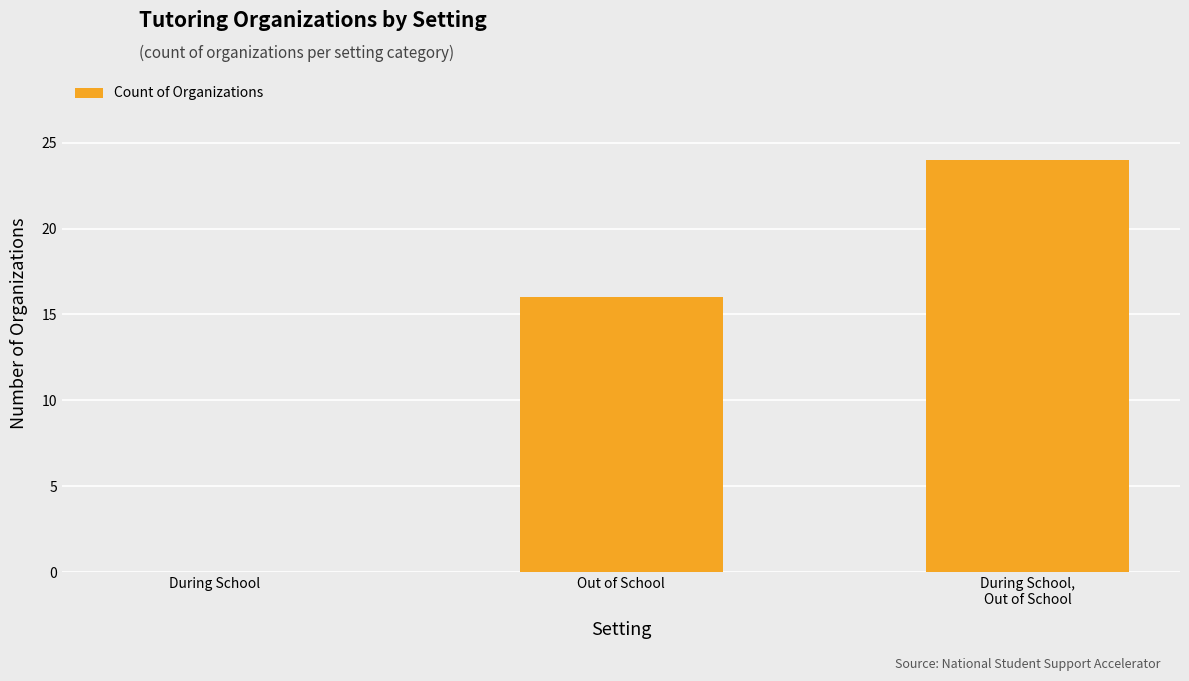

Where is the data nearest to the value 12?

Out of School